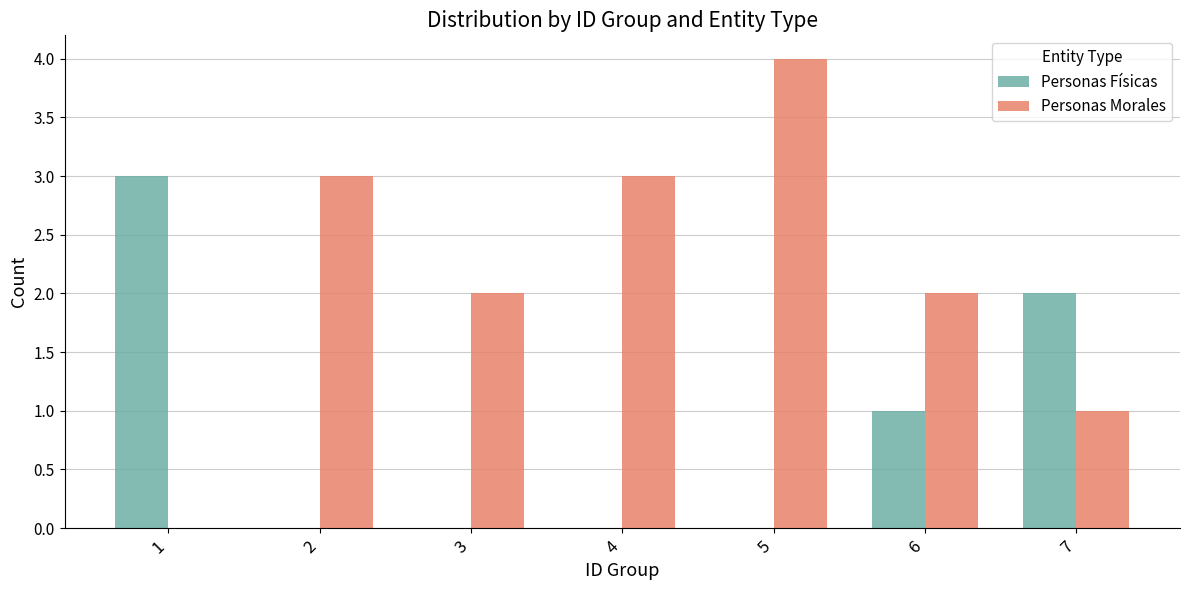

What are all the series names shown in the legend?

Personas Físicas, Personas Morales